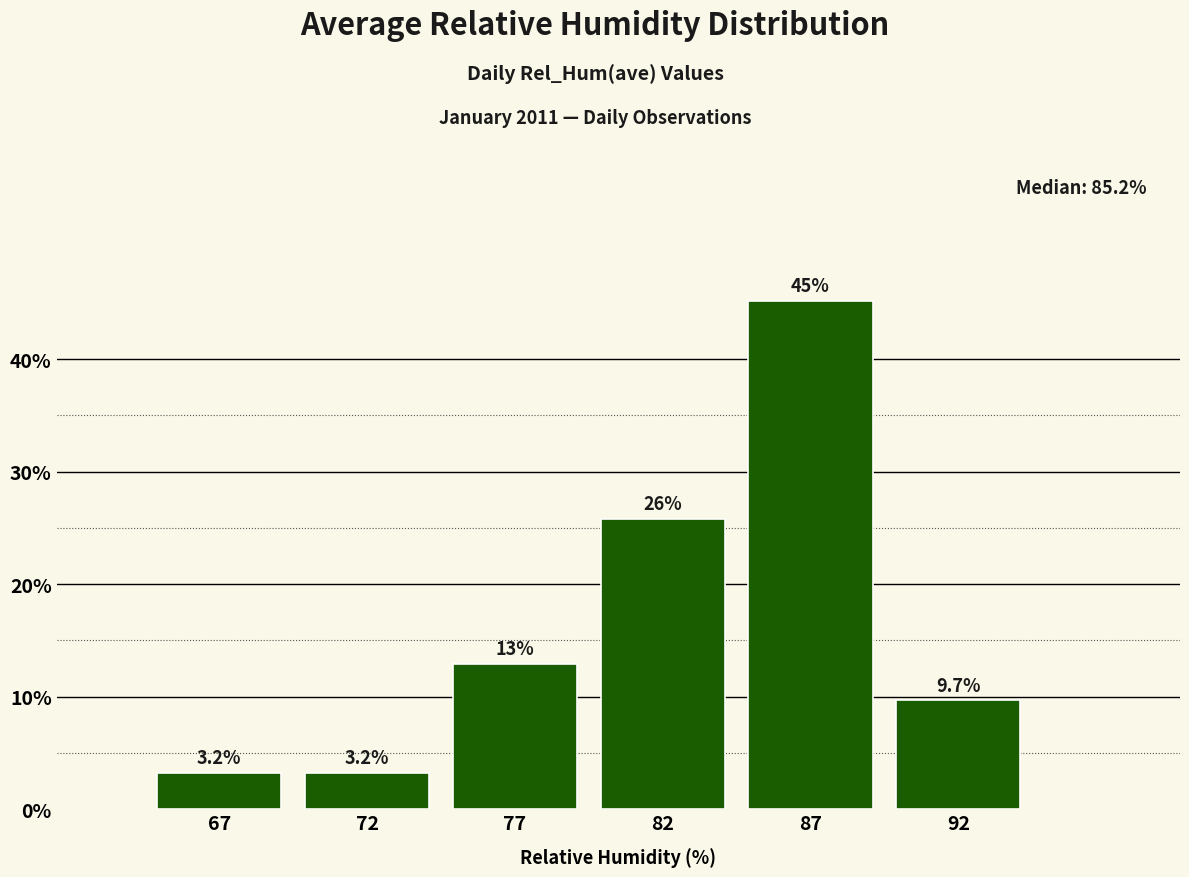

Reading left to right, extract all data points from this chart.

3.2	3.2	12.9	25.8	45.2	9.7